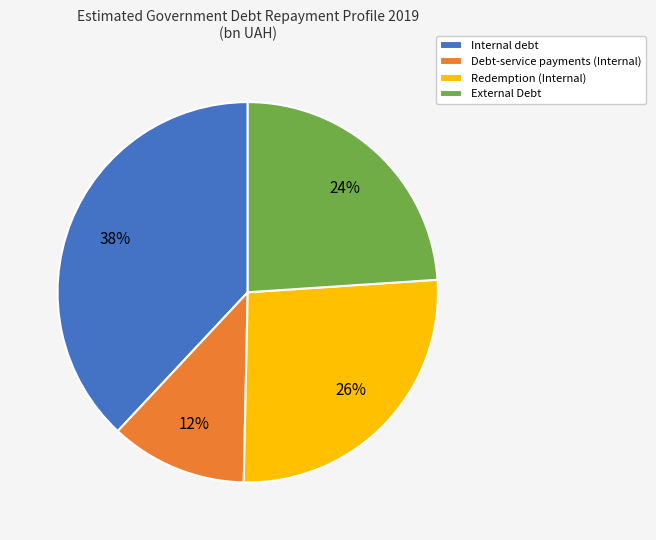

To the nearest percent, what percentage of the pie is Internal debt?

38%